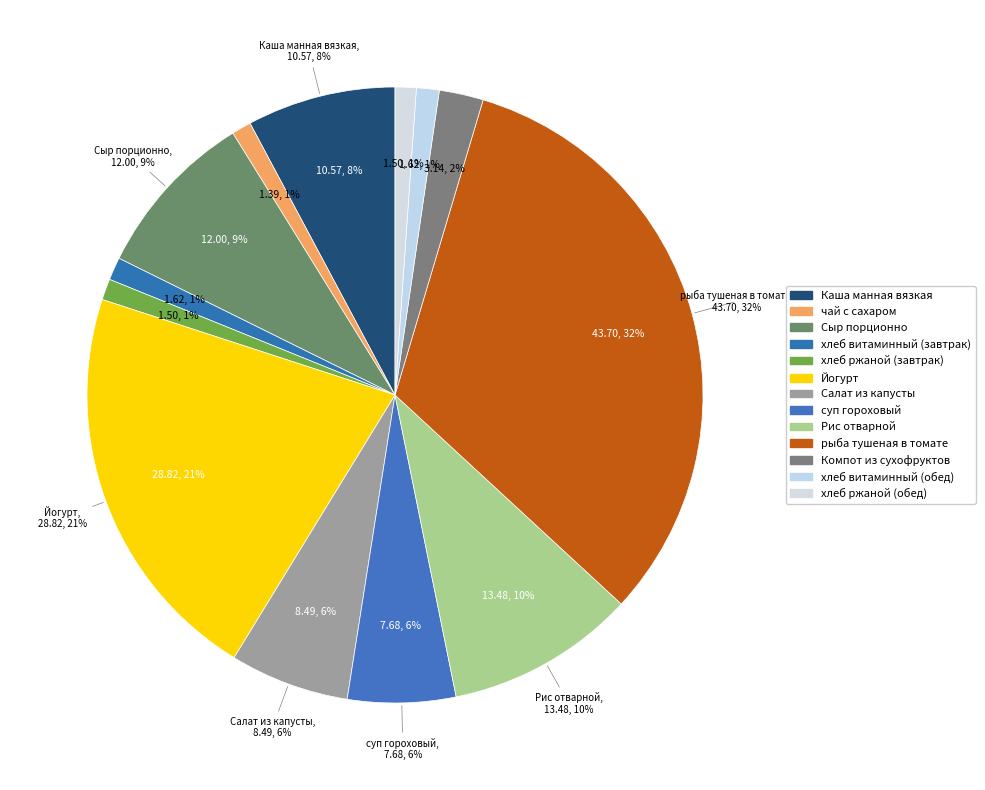

How many segments does this pie chart have?

13